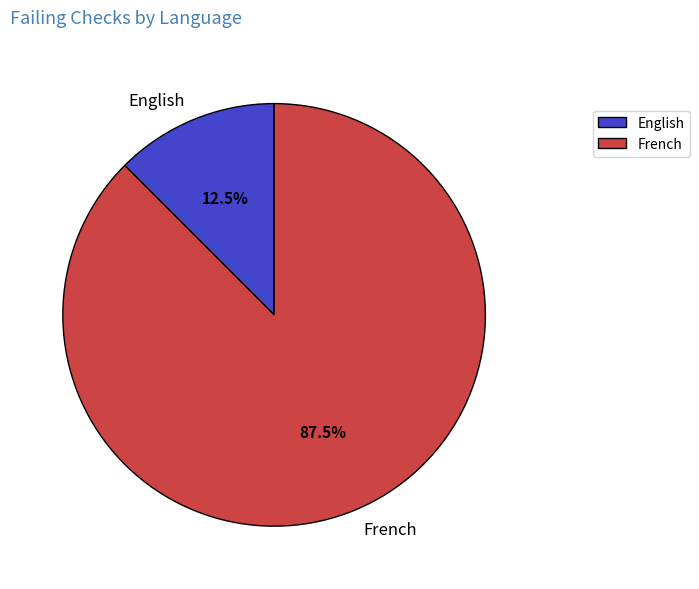

Rank the categories by value from highest to lowest.

French, English